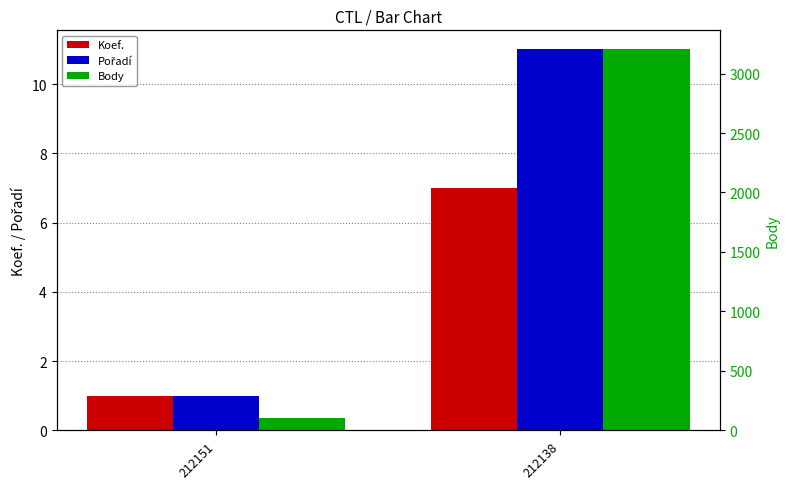

What is the total value across all series at 212151?

103